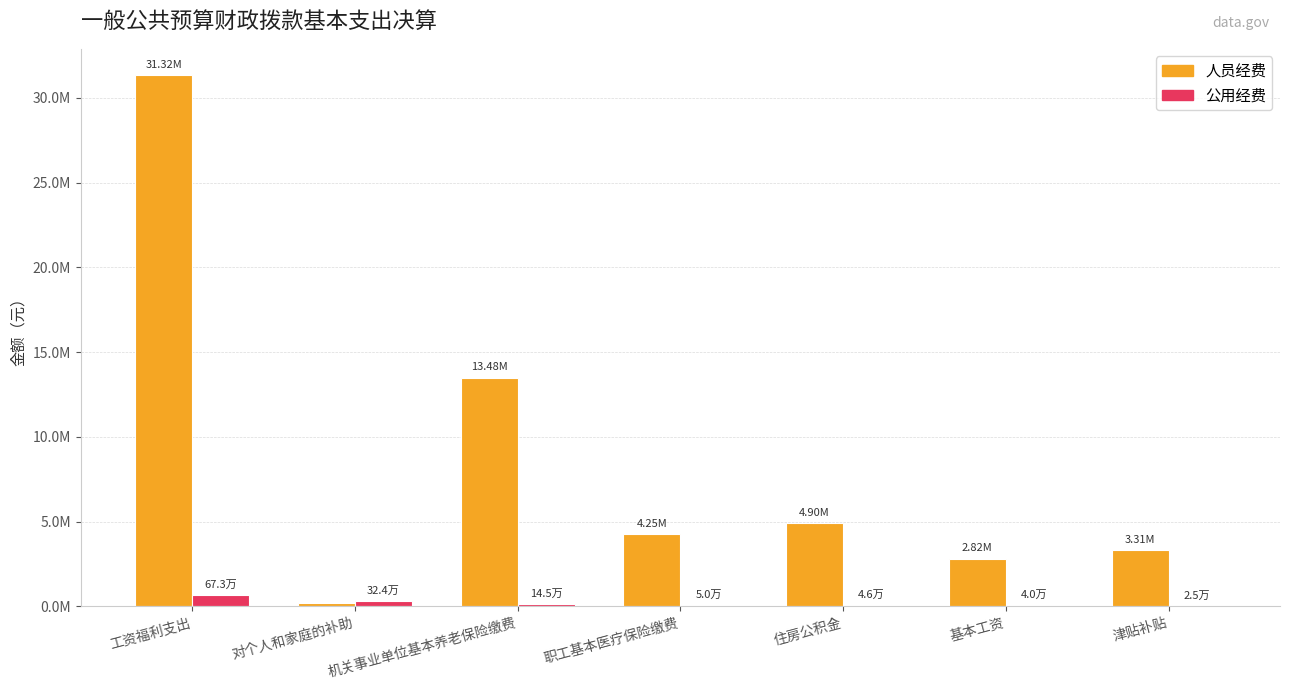

Is the value of 公用经费 at 机关事业单位基本养老保险缴费 greater than the value of 人员经费 at 住房公积金?

No